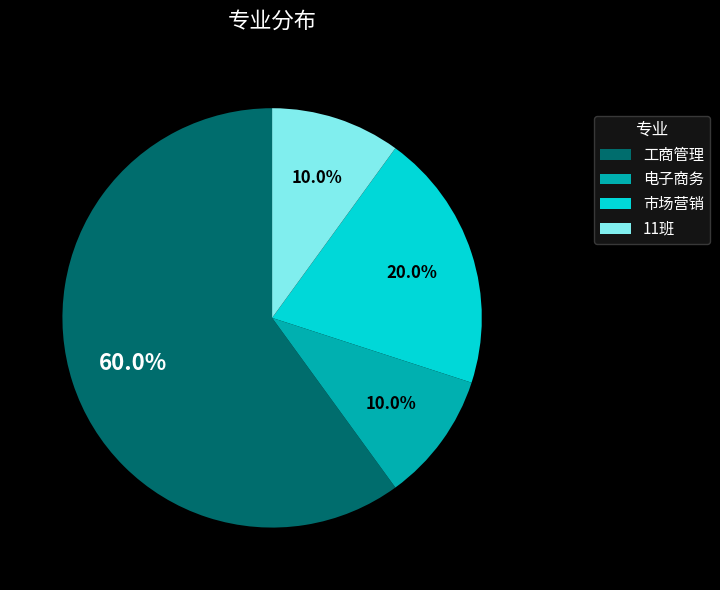

To the nearest percent, what is the combined percentage of 11班 and 工商管理?

70%